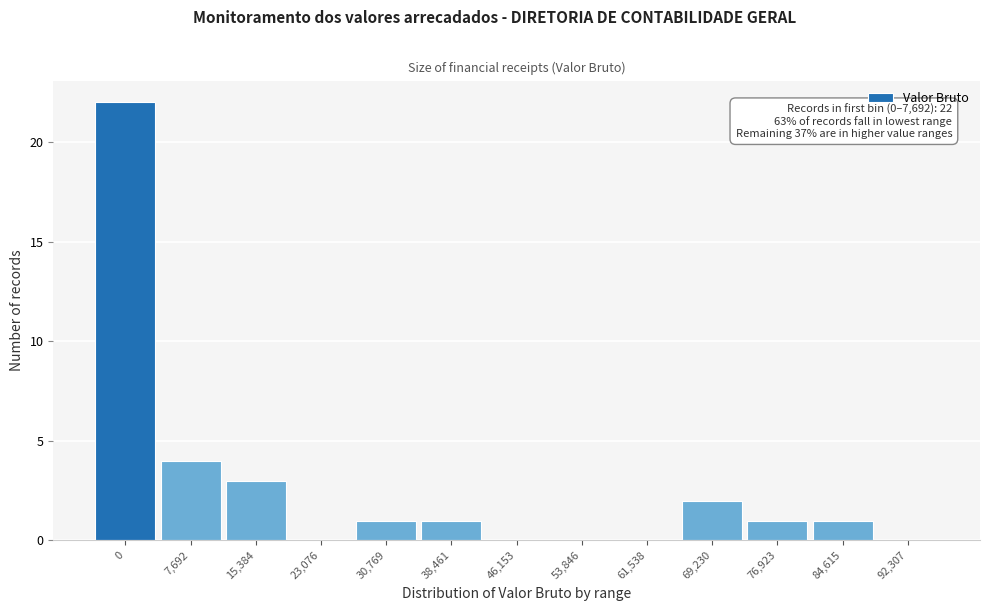

Reading left to right, transcribe all the data shown in this chart.

0=22	7,692=4	15,384=3	23,076=0	30,769=1	38,461=1	46,153=0	53,846=0	61,538=0	69,230=2	76,923=1	84,615=1	92,307=0